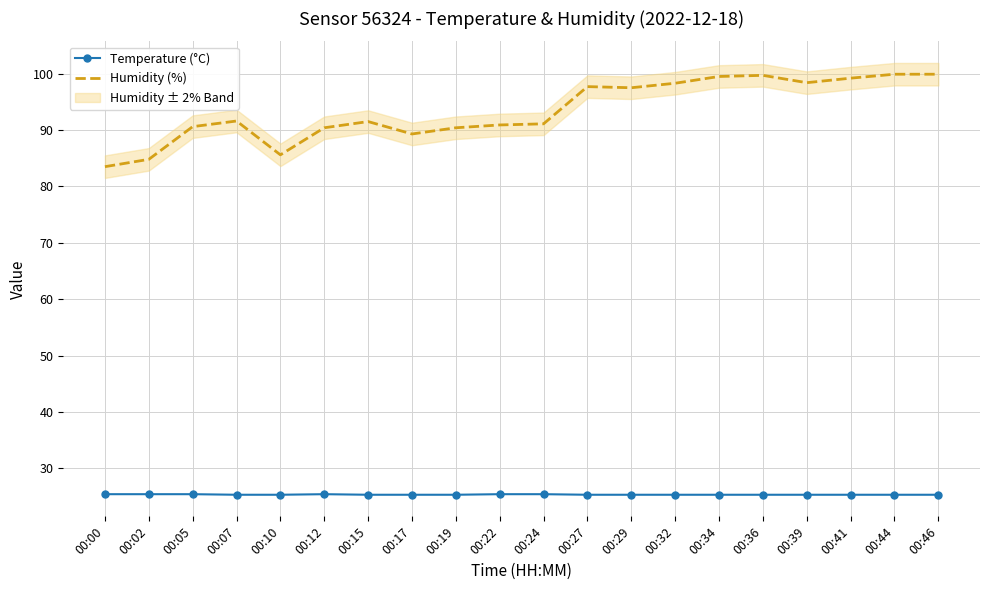

How many interior local peaks does the Humidity (%) series have?

4